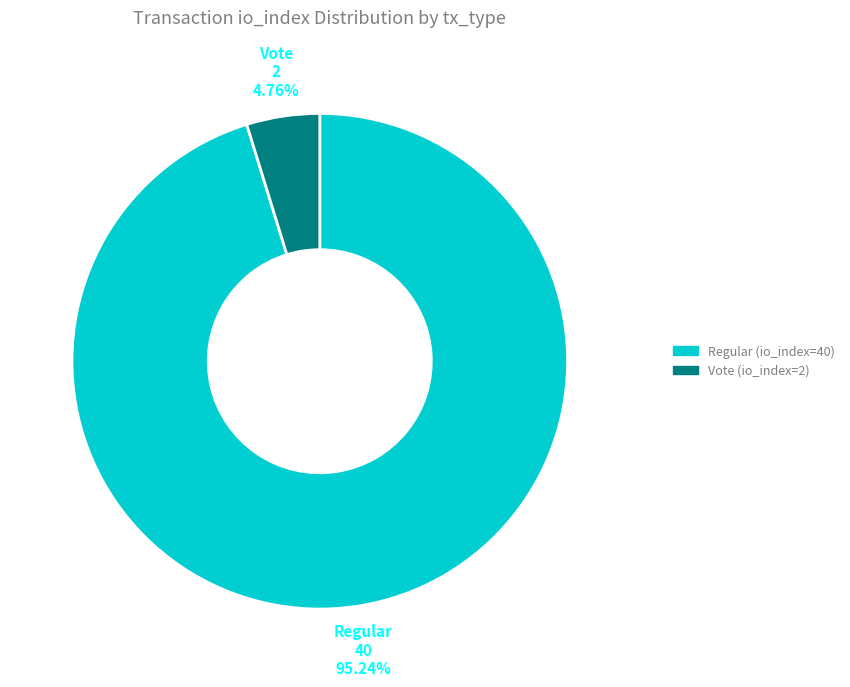

How many segments does this pie chart have?

2